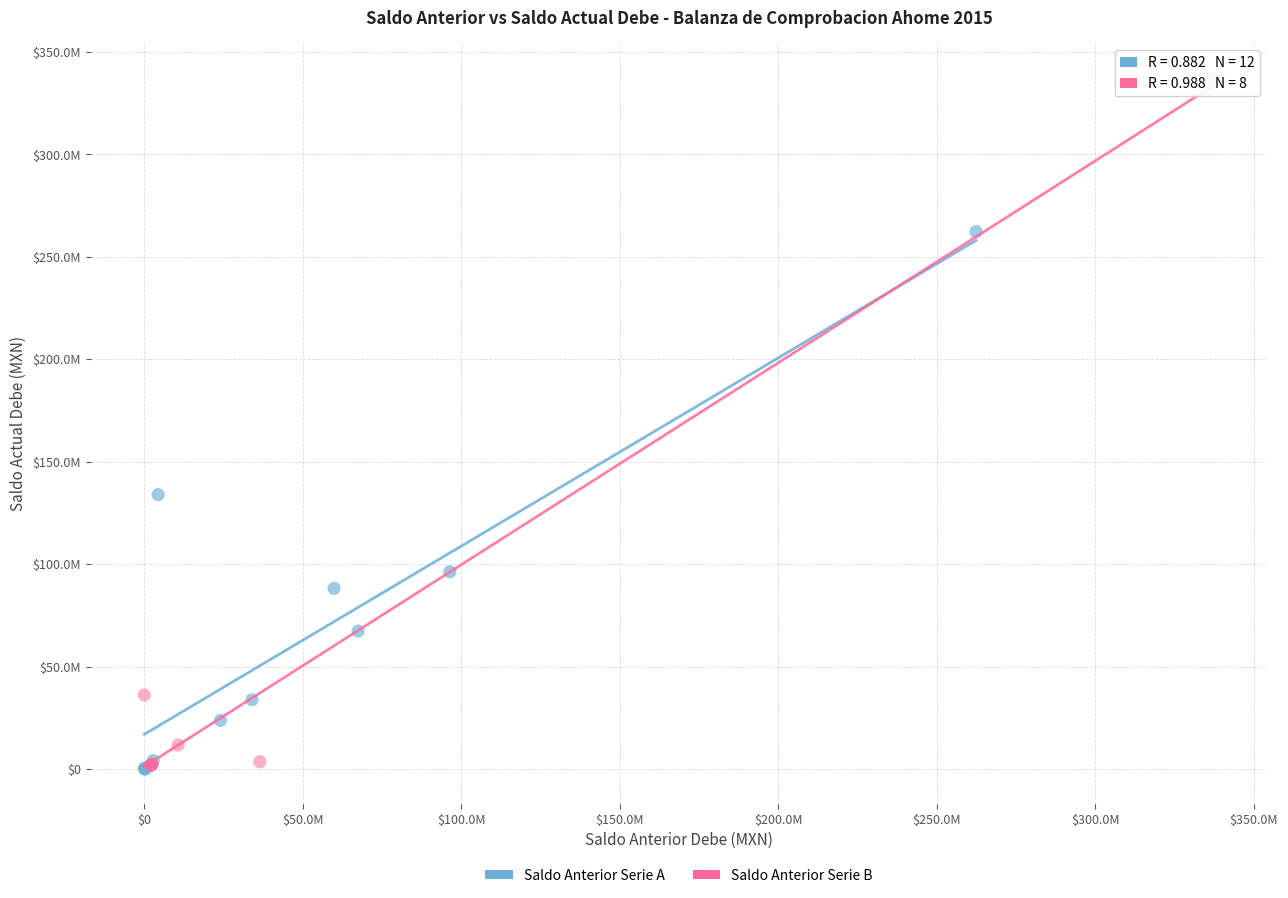

Which series has the widest spread of Y values?

Saldo Anterior Serie B